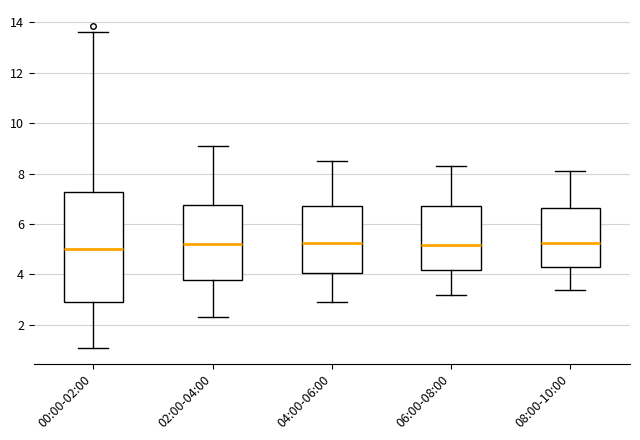

Where does the lower whisker of the box for 08:00-10:00 end on the y-axis? The values are not printed on the chart, so give them approximately, as read against the axis.

3.4